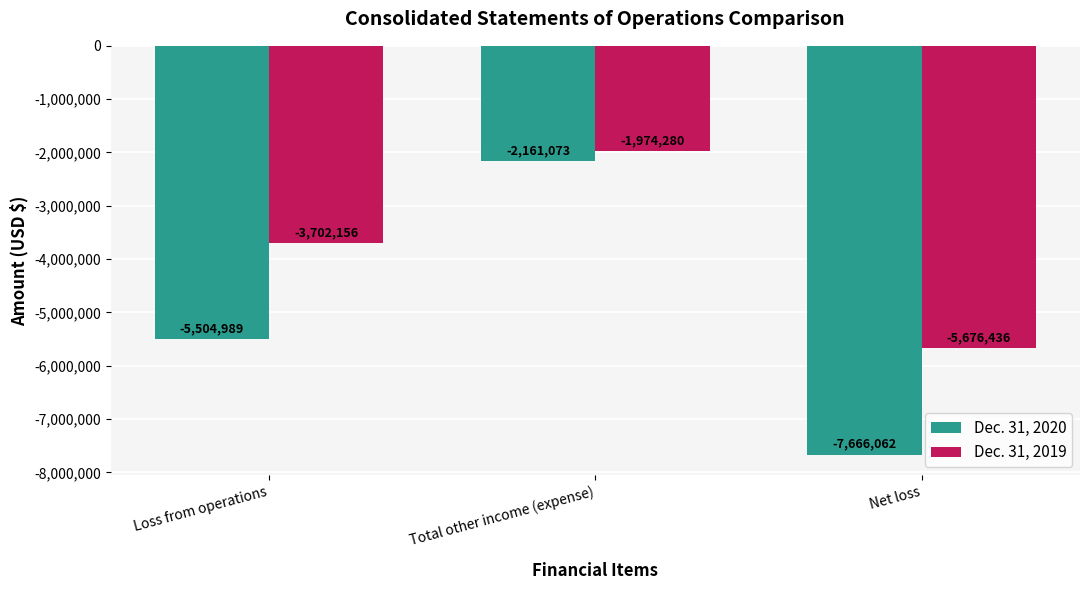

What is the label of the 2nd bar from the left?

Total other income (expense)